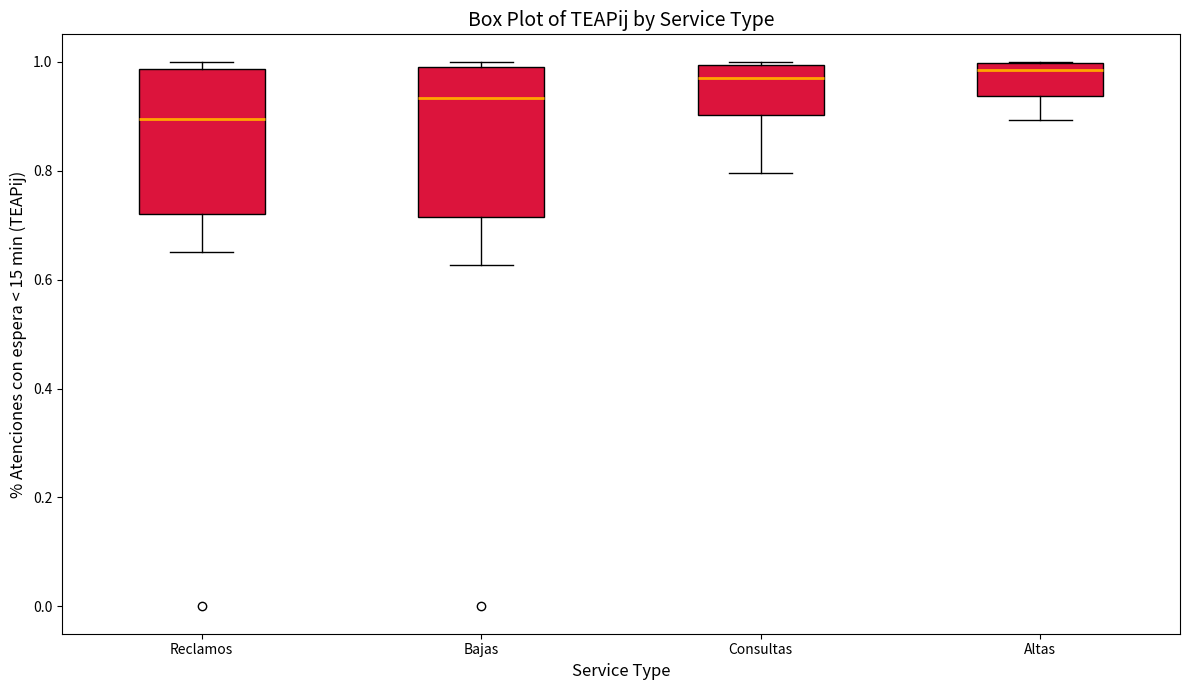

Where does the median line of the box for Bajas sit on the y-axis? The values are not printed on the chart, so give them approximately, as read against the axis.

0.94